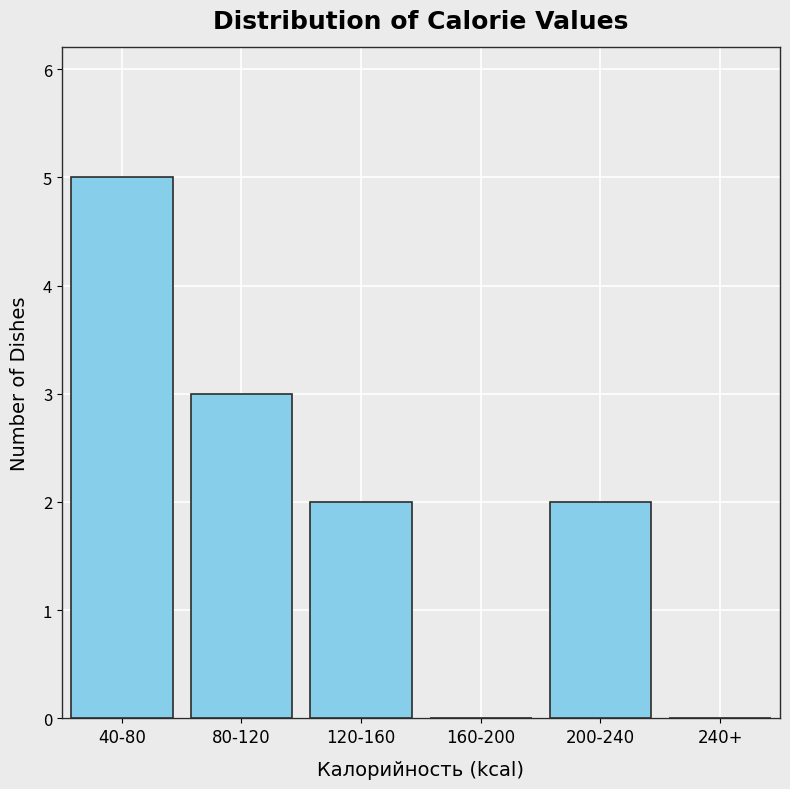

Reading left to right, list all the values displayed in this chart.

40-80=5	80-120=3	120-160=2	160-200=0	200-240=2	240+=0